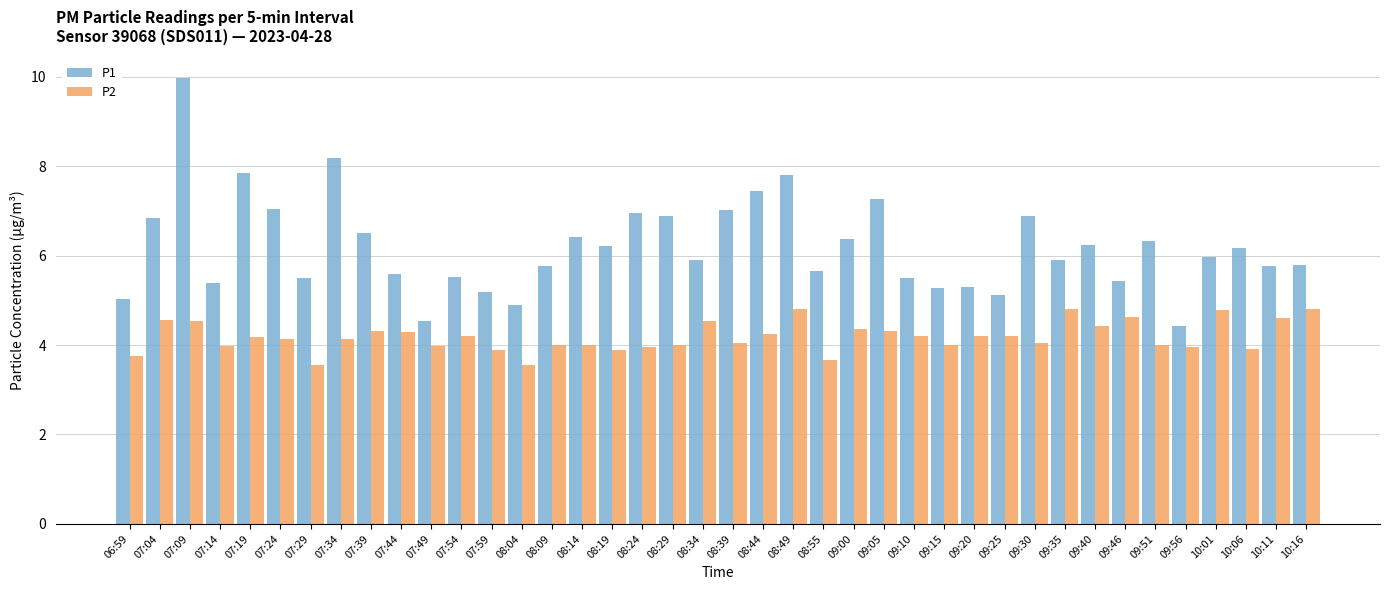

At 07:29, list the series in order from smallest to largest.

P2, P1